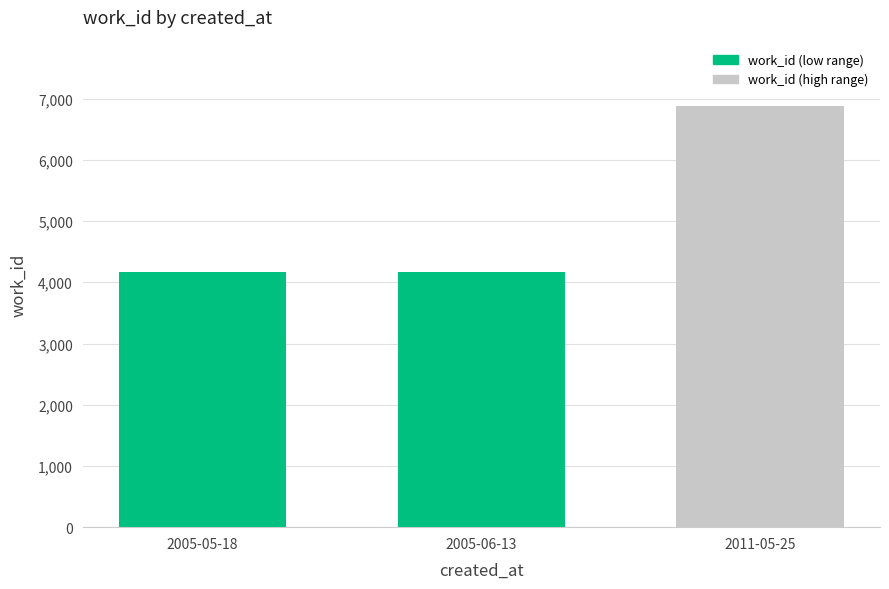

What is the minimum value shown in the chart?

4167